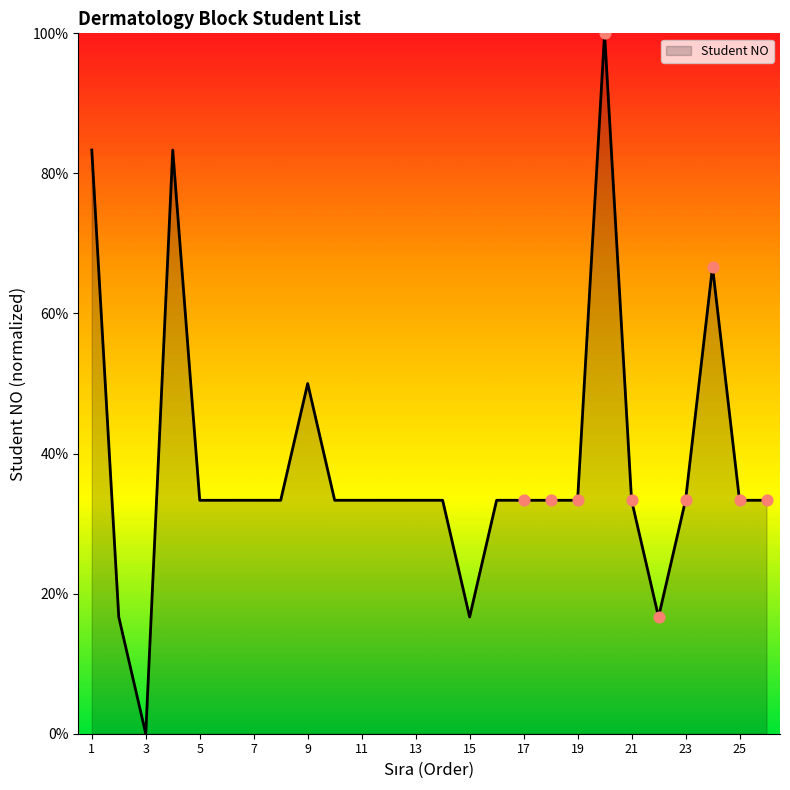

What is the greatest value displayed?

100.0